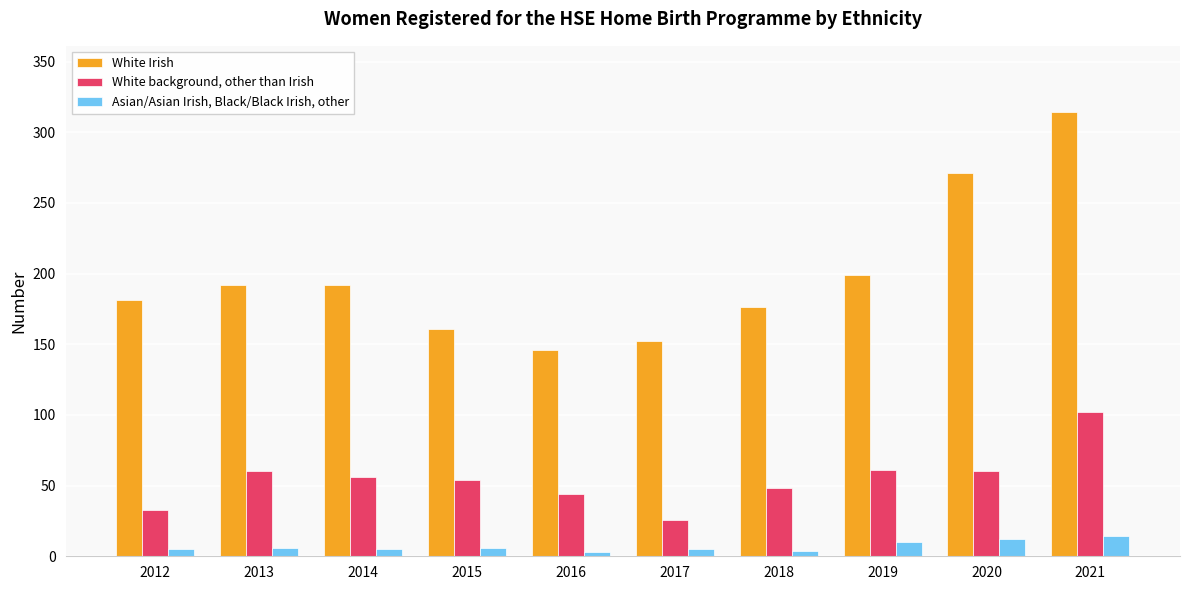

Which series has the widest spread of values?

White Irish